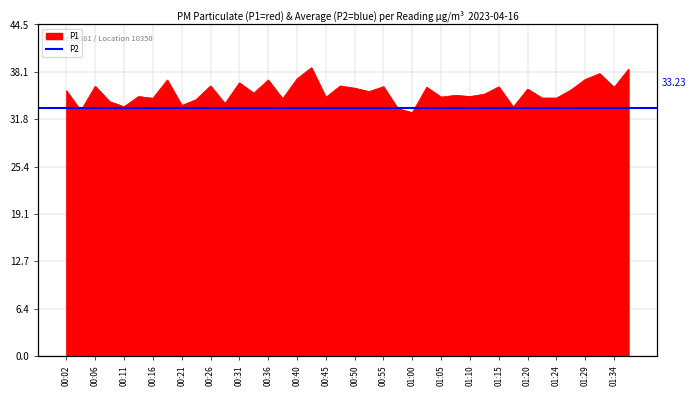

How many values exceed 35?

22